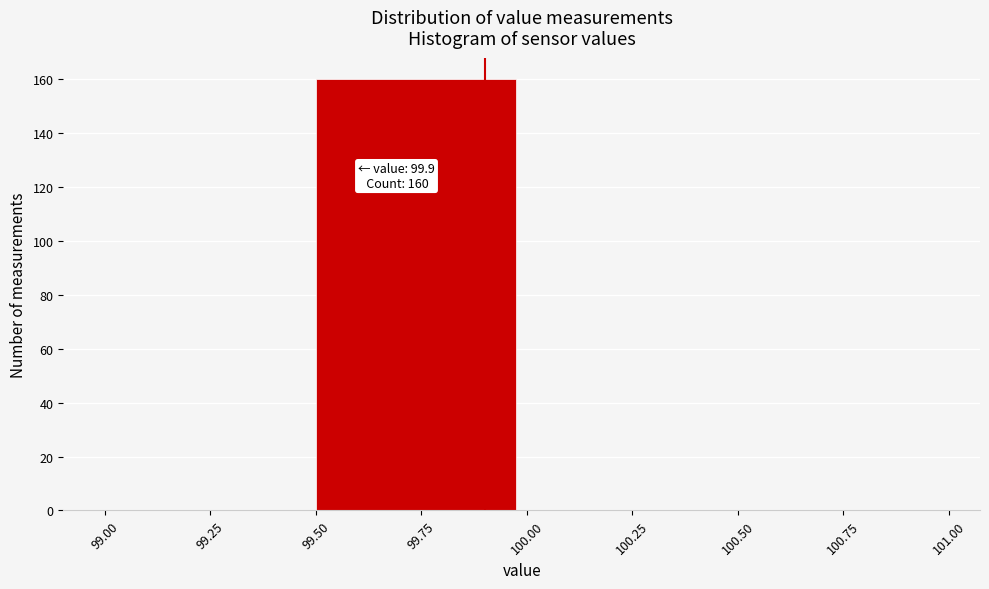

Over which range of the x-axis is the bar tallest?

99.50 to 100.00